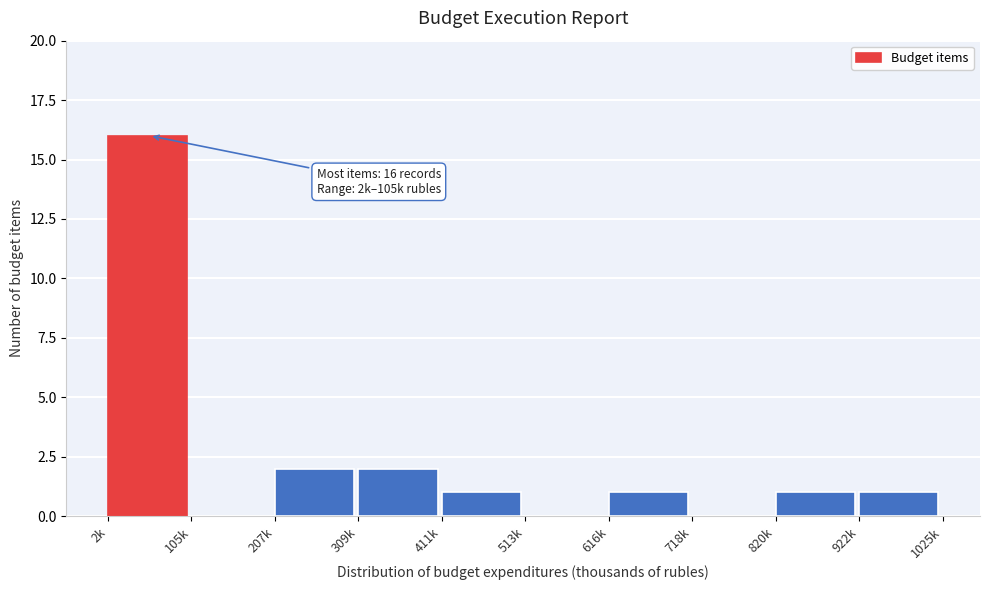

Reading left to right, list all the values displayed in this chart.

2k=16	105k=0	207k=2	309k=2	411k=1	513k=0	616k=1	718k=0	820k=1	922k=1